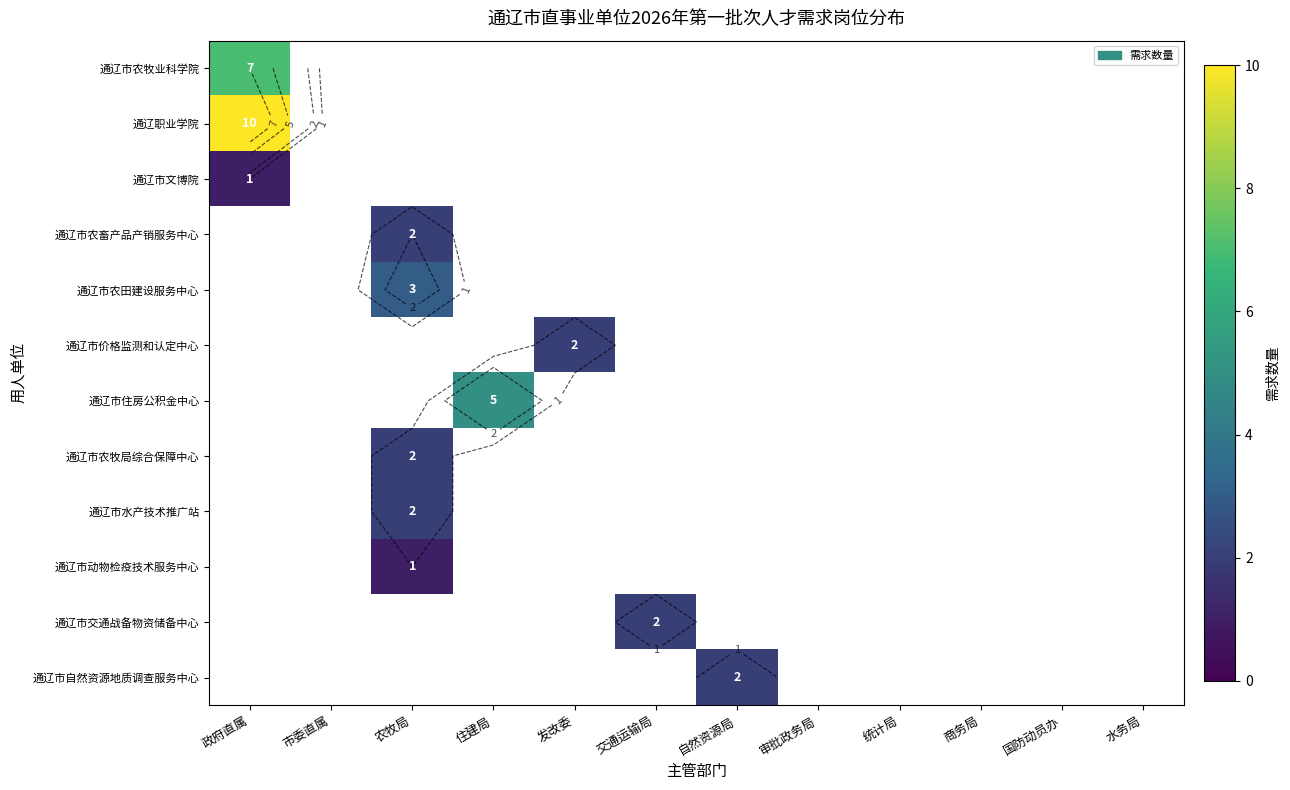

Which has a higher value, 国防动员办 or 农牧局?

农牧局